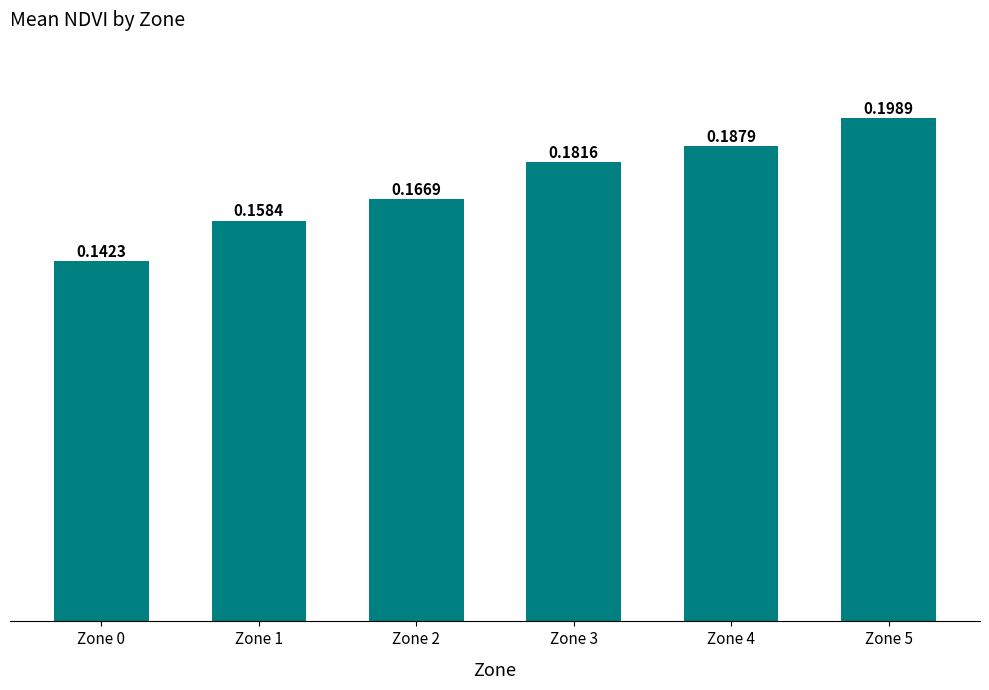

How many values are between 0 and 1?

6